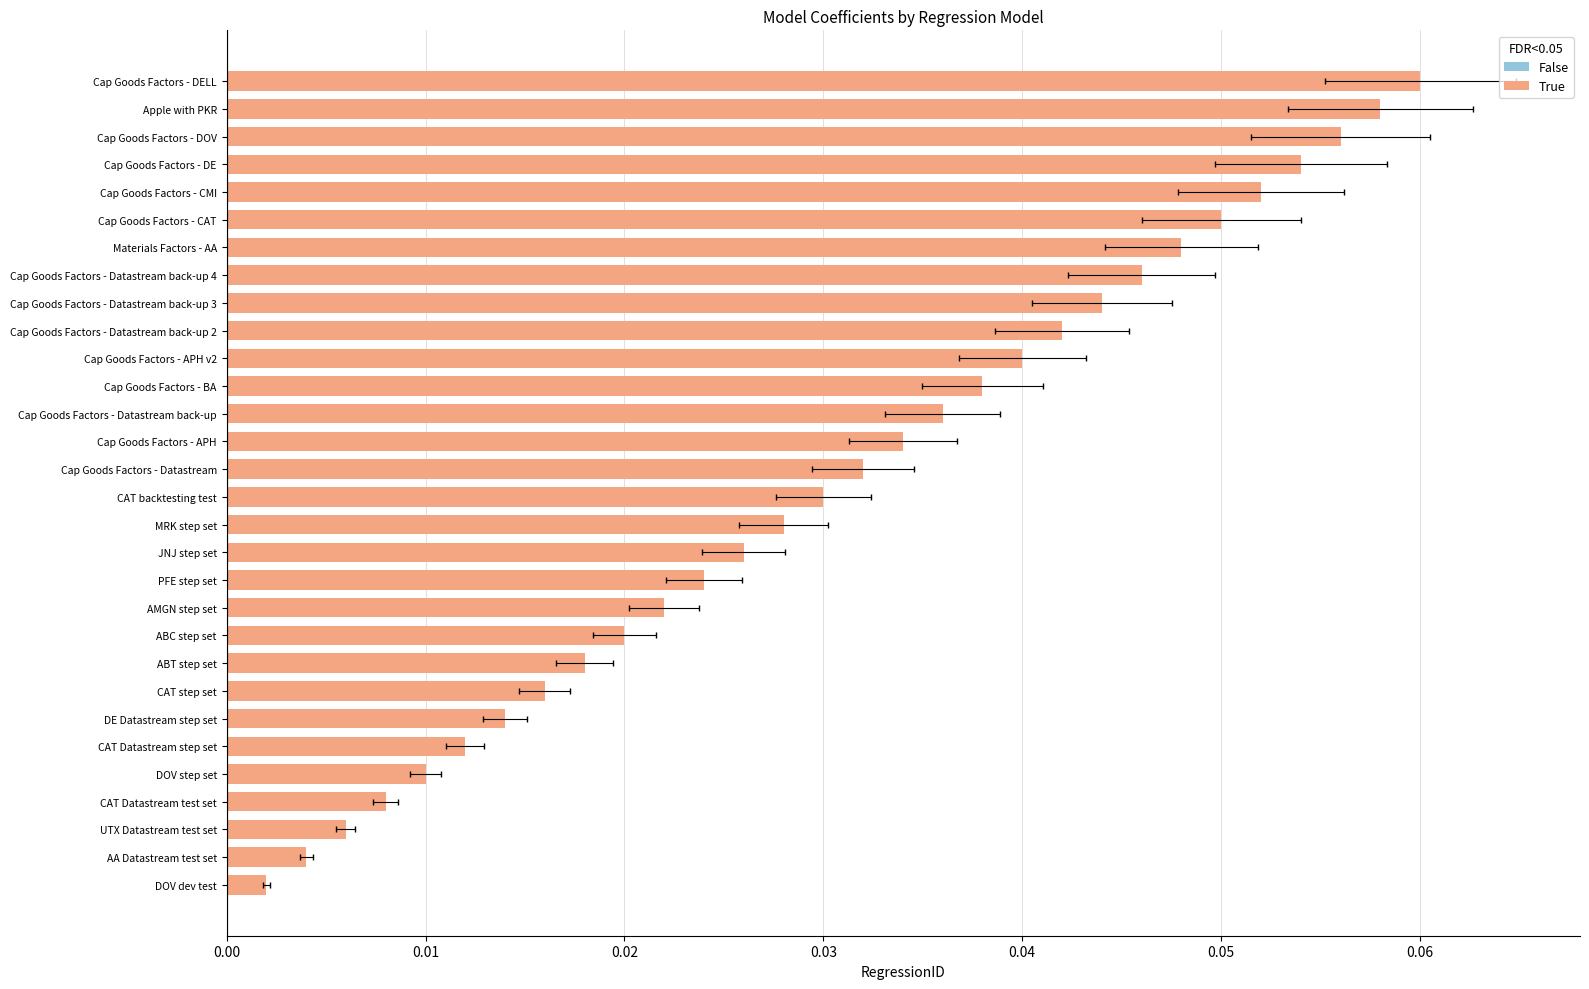

The value at Cap Goods Factors - Datastream back-up 4 is 0.0. True or false?

False